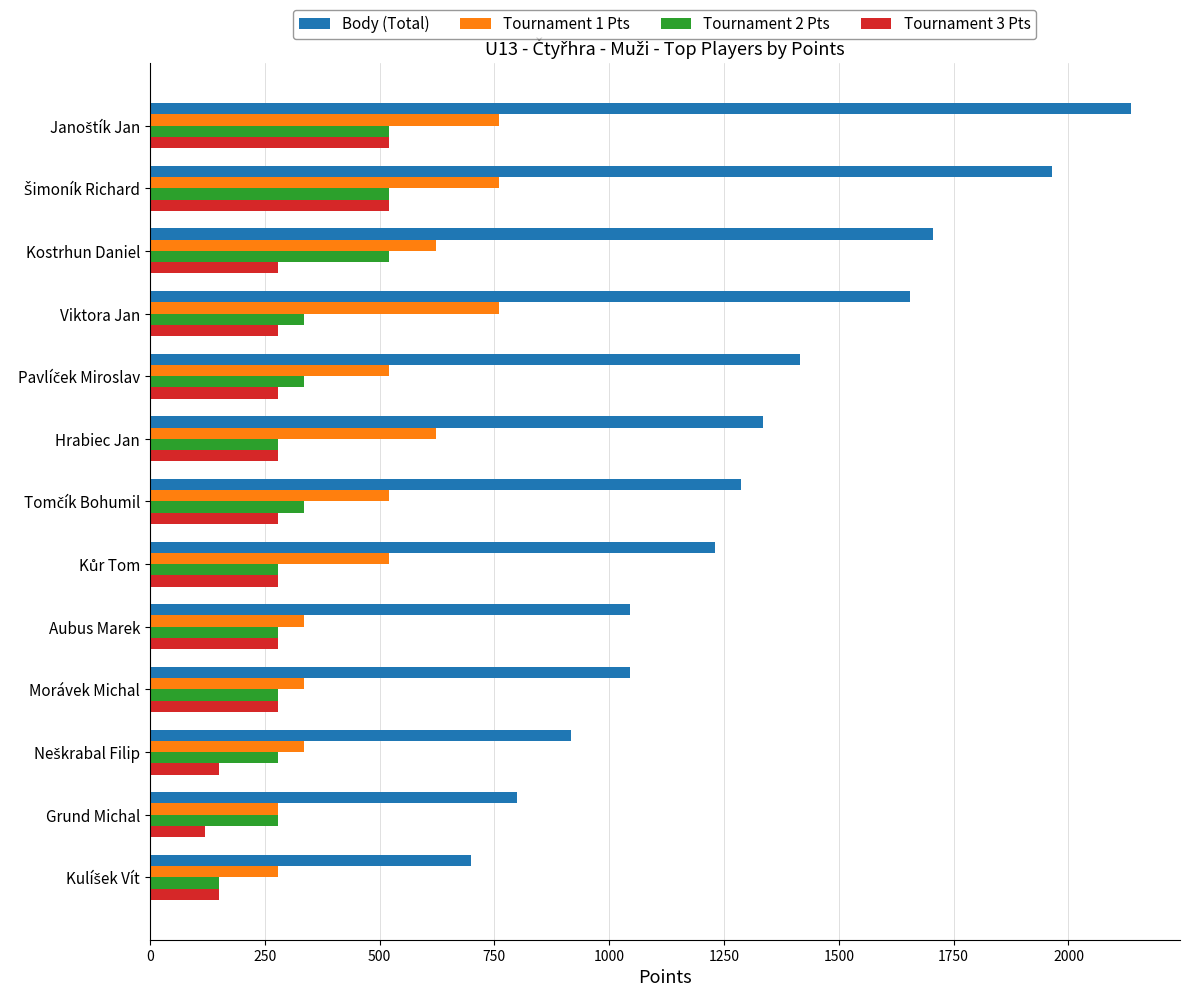

Which series has the largest total across all categories?

Body (Total)